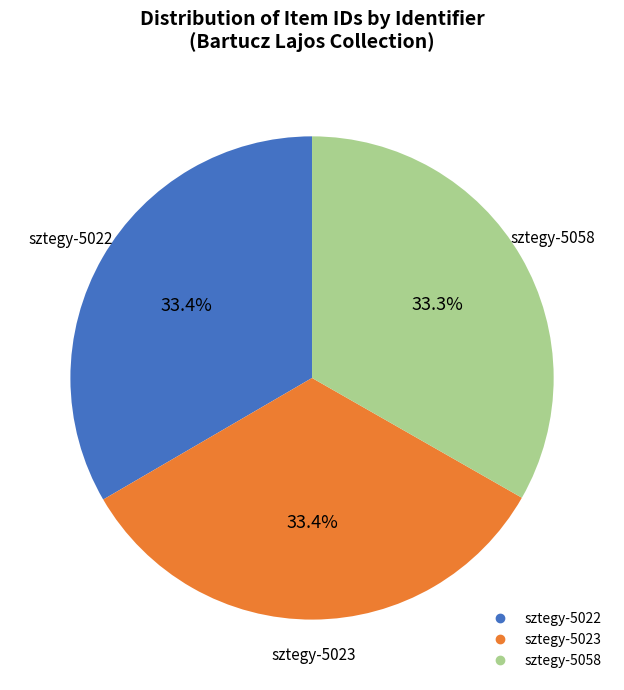

To the nearest percent, what portion does sztegy-5058 represent?

33%